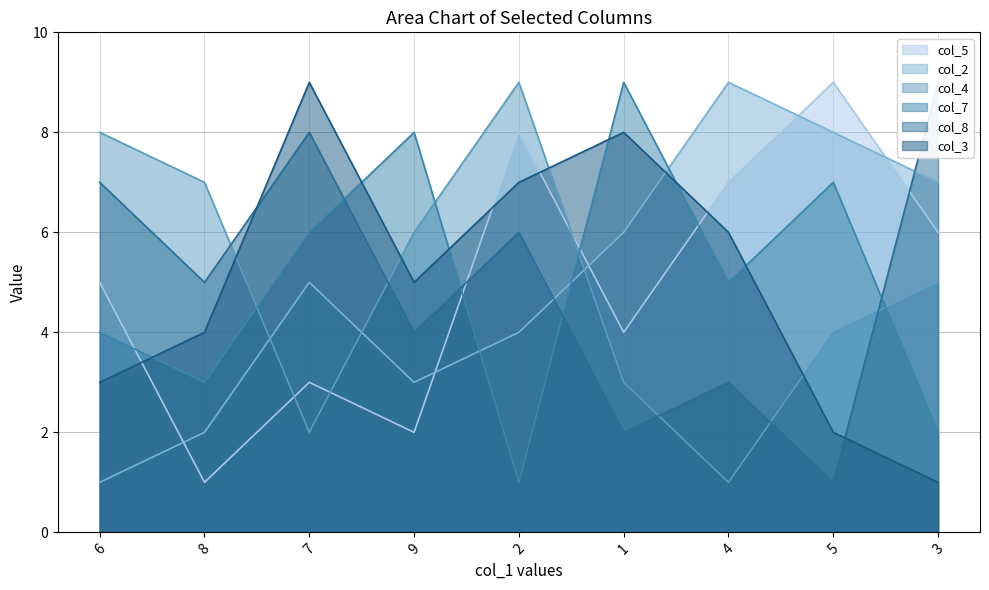

At how many categories does at least one series exceed 5?

9